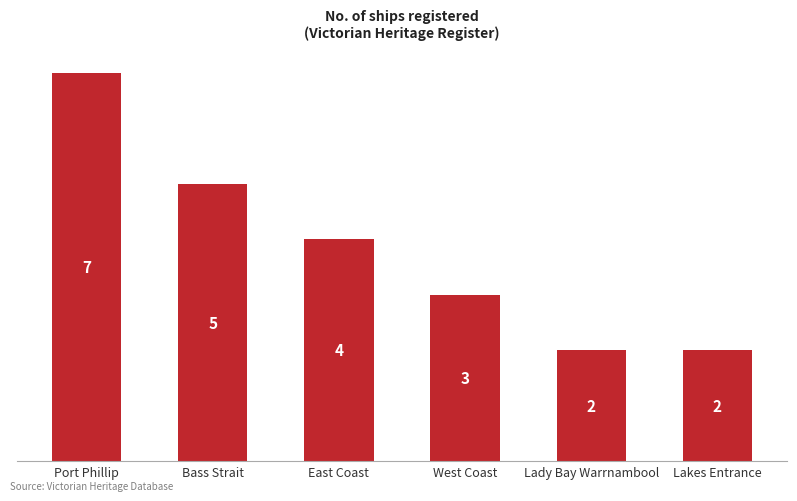

The chart shows a value of 7 at Port Phillip. True or false?

True